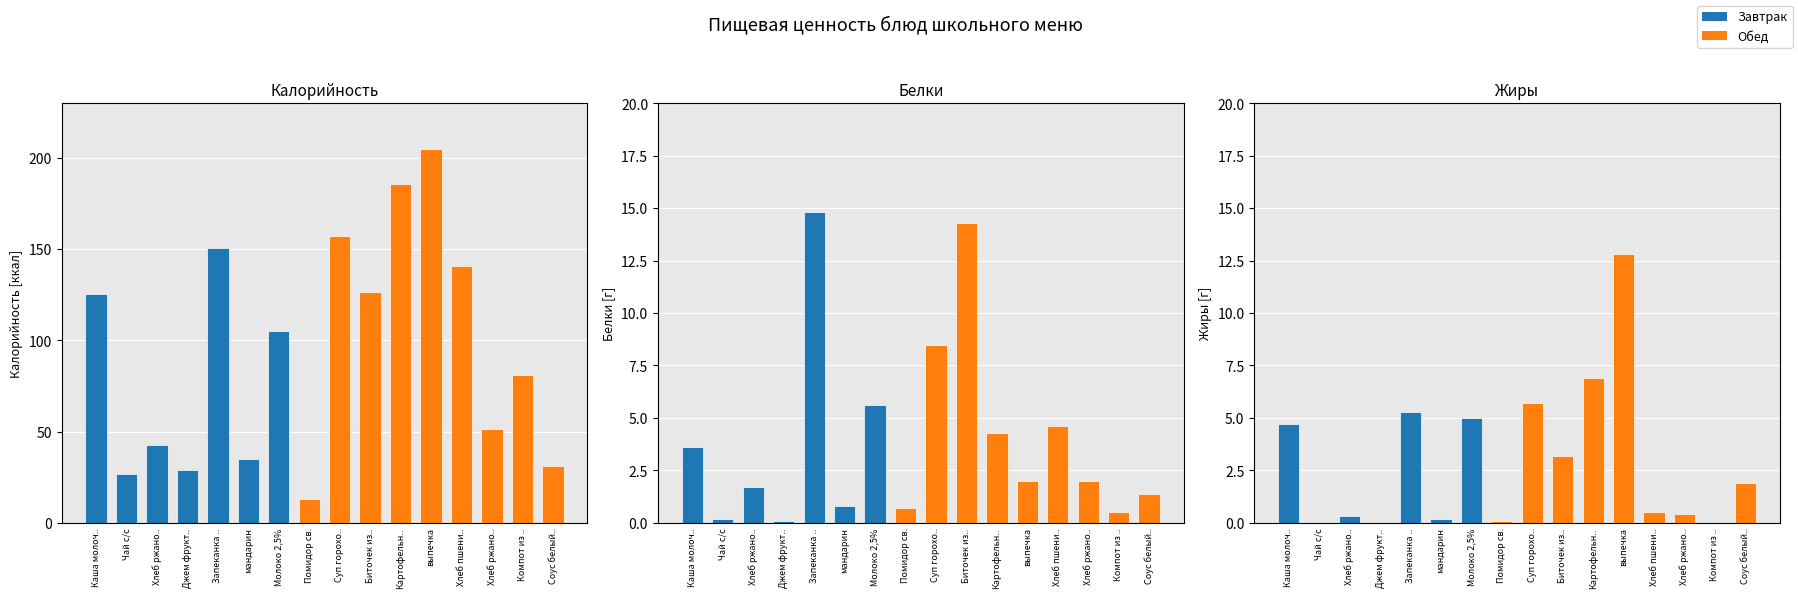

What is the maximum value for Жиры?

12.8